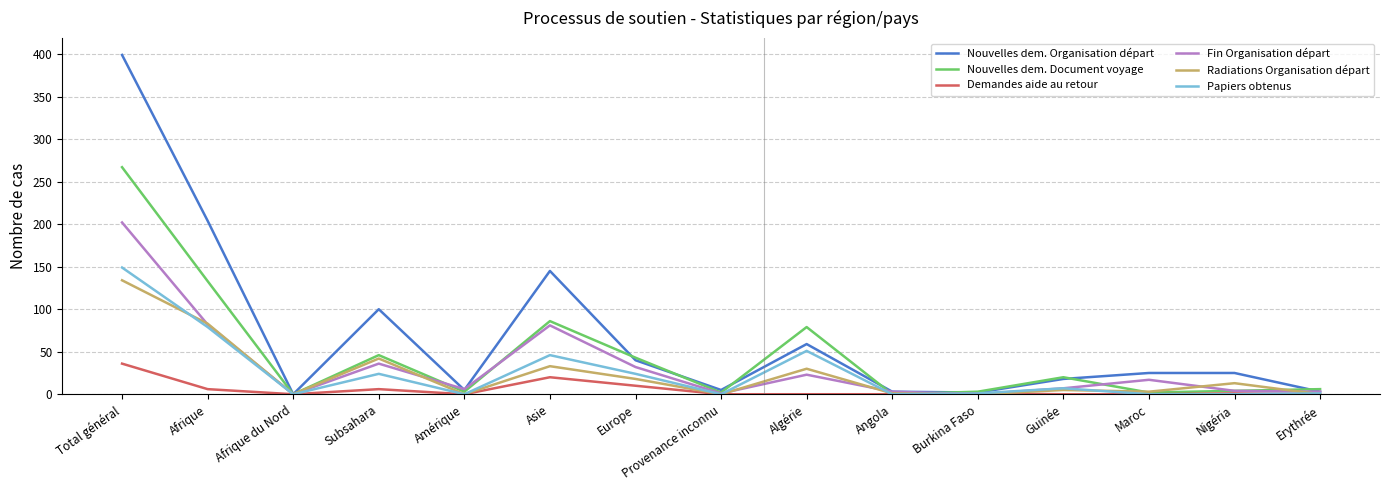

Is it true that Nouvelles dem. Organisation départ equals 45 at Subsahara?

False